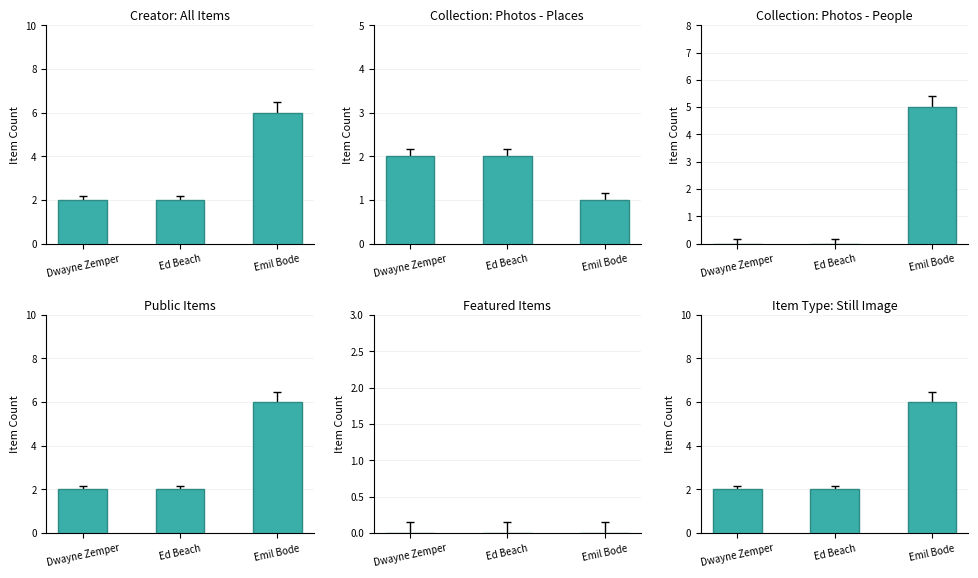

What is the value of the 4th bar from the left?

1